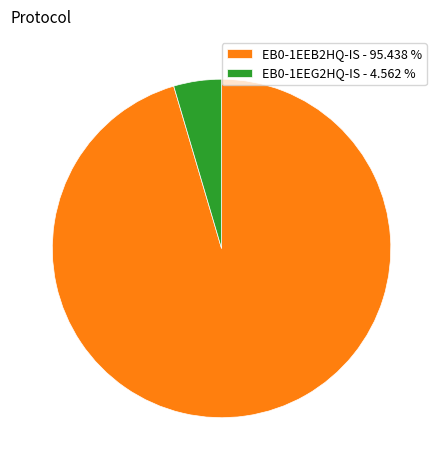

Approximately how many times larger is the value at EB0-1EEB2HQ-IS - 95.438 % compared to EB0-1EEG2HQ-IS - 4.562 %?

20.9